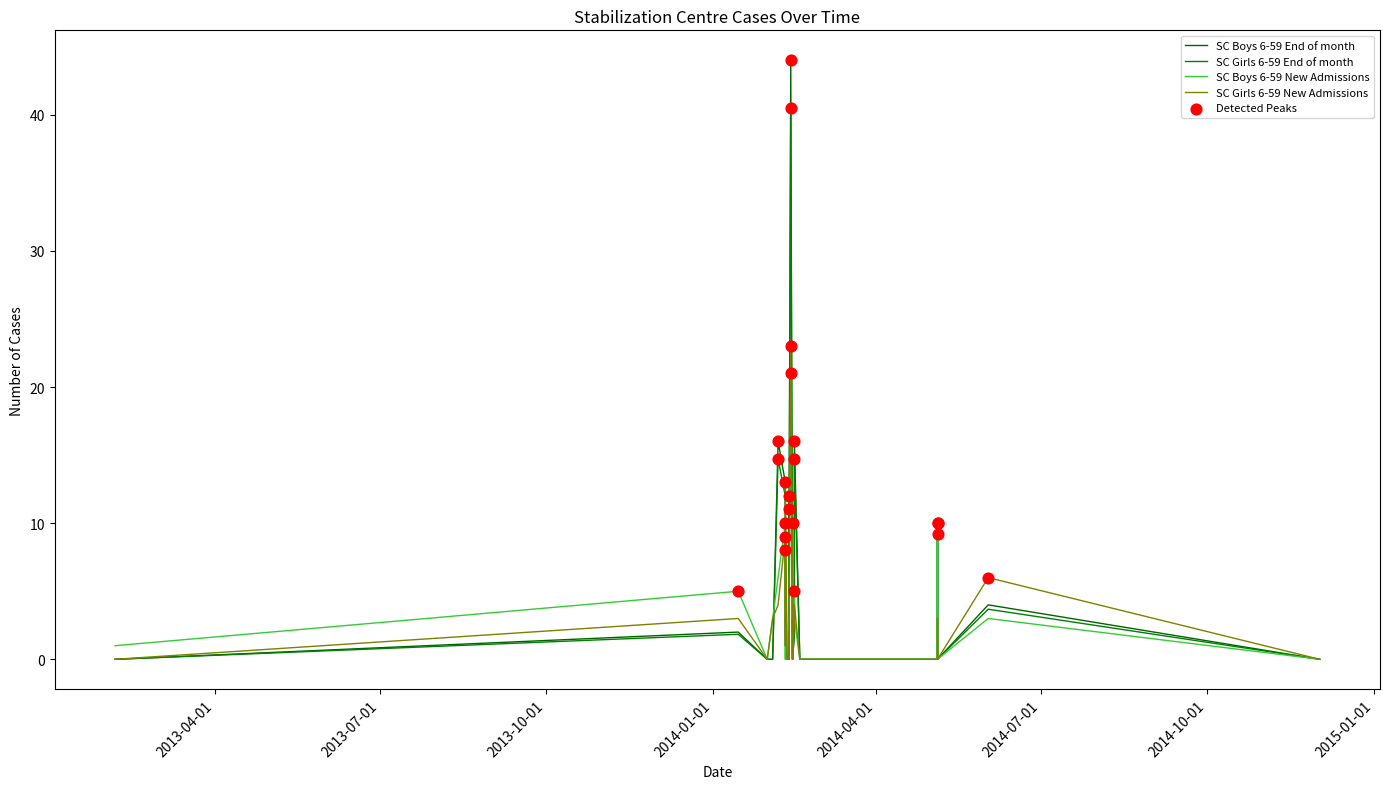

At how many categories does at least one series exceed 0?

15